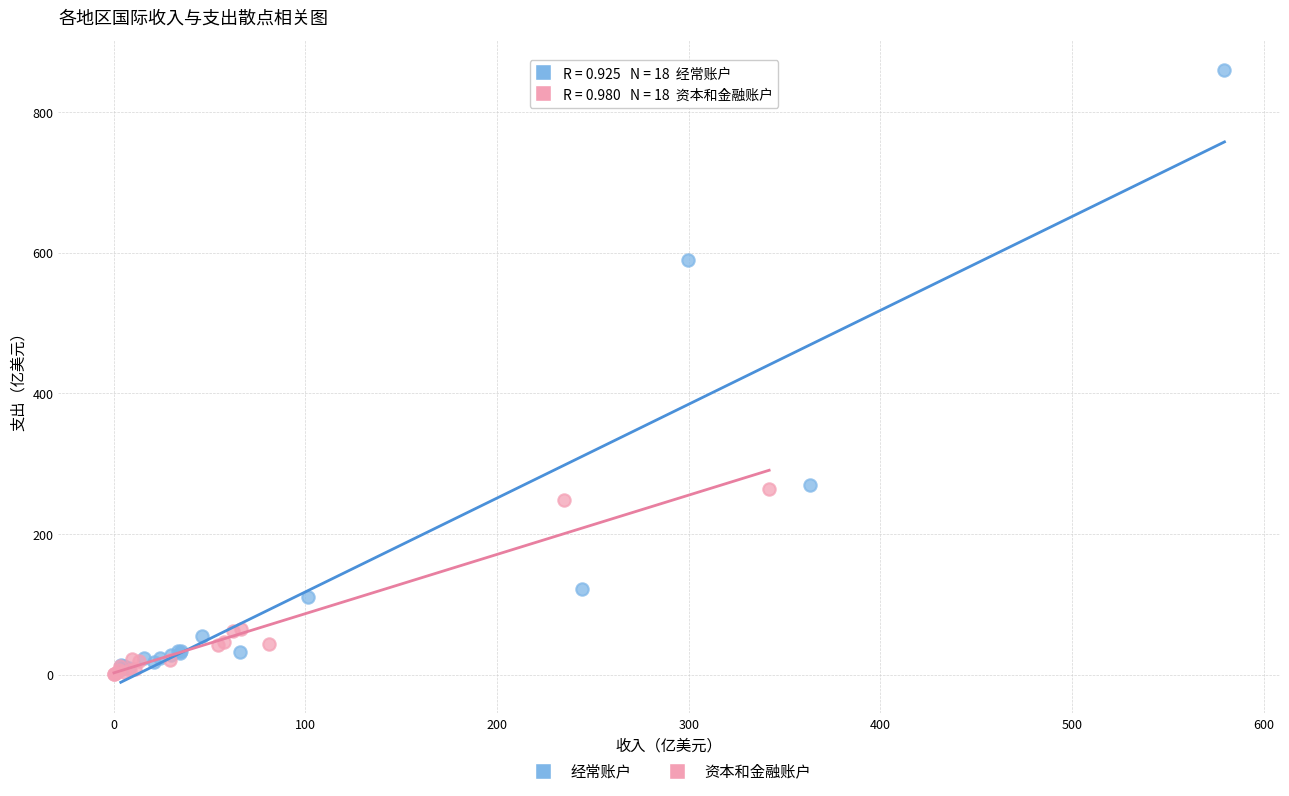

Which series has the largest Y range (max minus min)?

经常账户